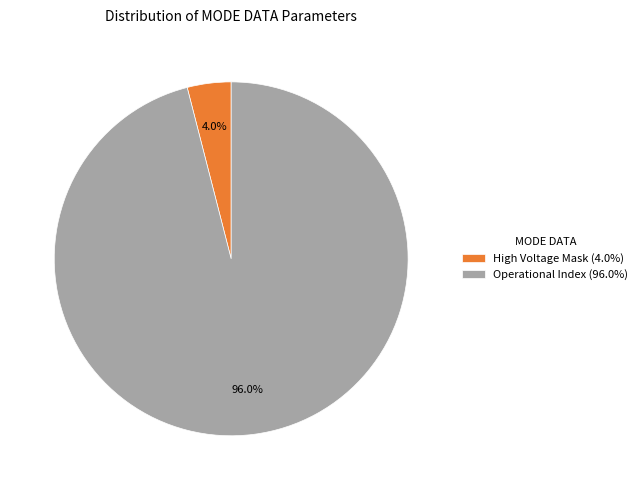

Which slice is the largest?

Operational Index (96.0%)